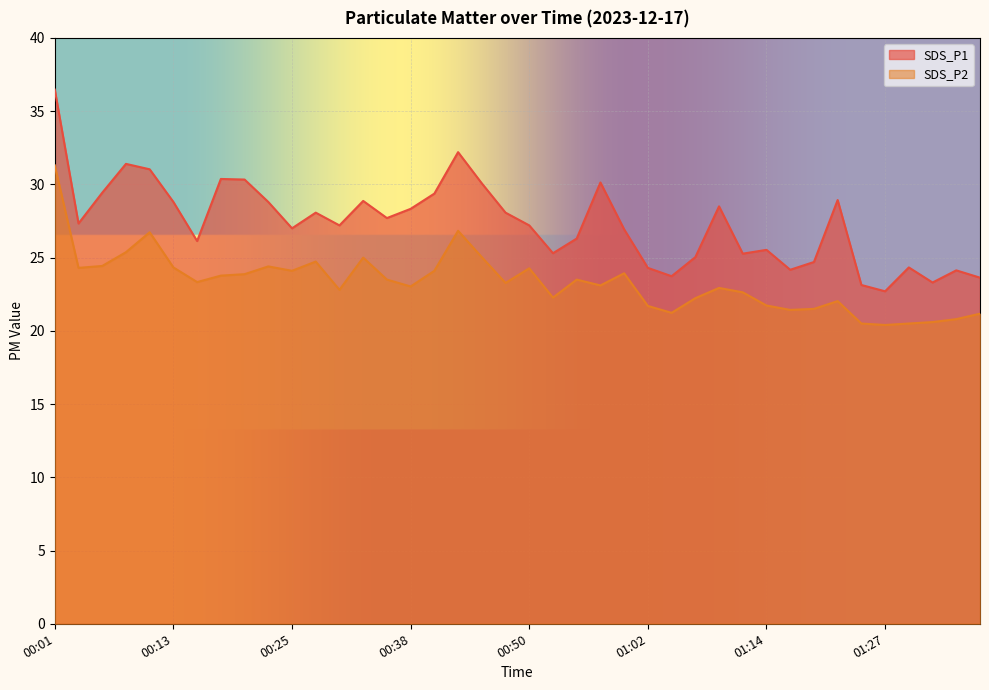

What is the difference between the maximum and minimum values in the SDS_P2 series?

10.9